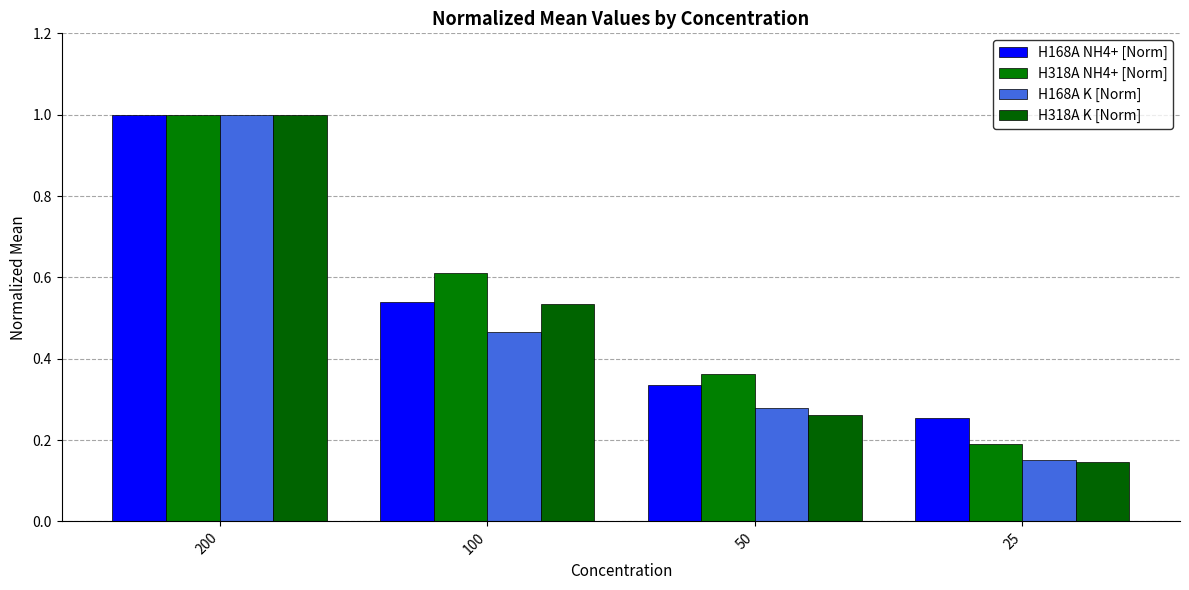

The H318A K [Norm] series shows 0.5 at 100. True or false?

True